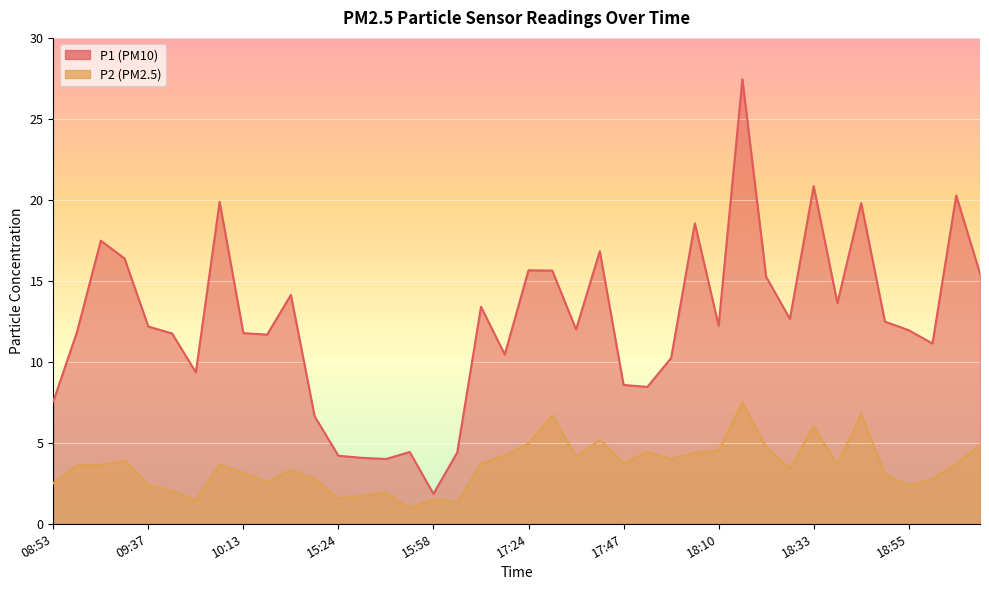

List the labels in order of P2 value, largest first.

18:16, 18:44, 17:30, 18:33, 17:41, 17:24, 19:12, 18:21, 18:10, 17:52, 18:04, 17:13, 17:35, 17:58, 09:31, 17:47, 17:07, 19:07, 10:07, 09:25, 18:39, 09:00, 18:27, 10:24, 10:13, 18:49, 11:43, 19:01, 10:19, 08:53, 09:37, 18:55, 09:43, 15:34, 15:29, 15:24, 15:58, 09:56, 16:44, 15:46